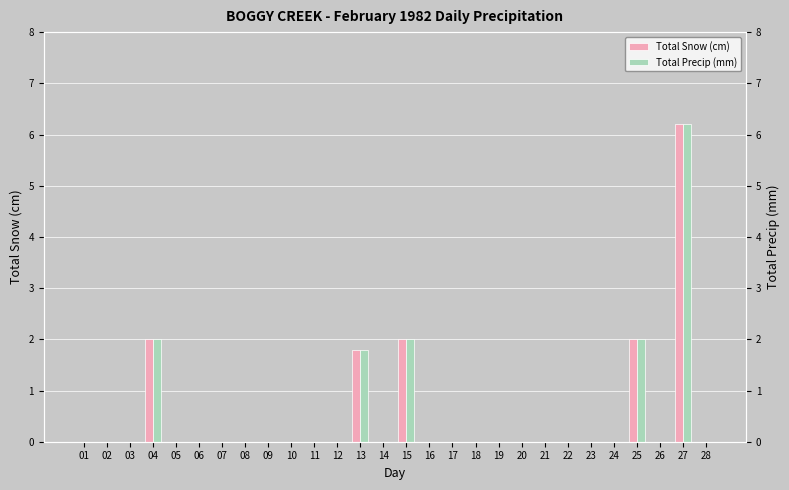

How many groups of bars are there?

28